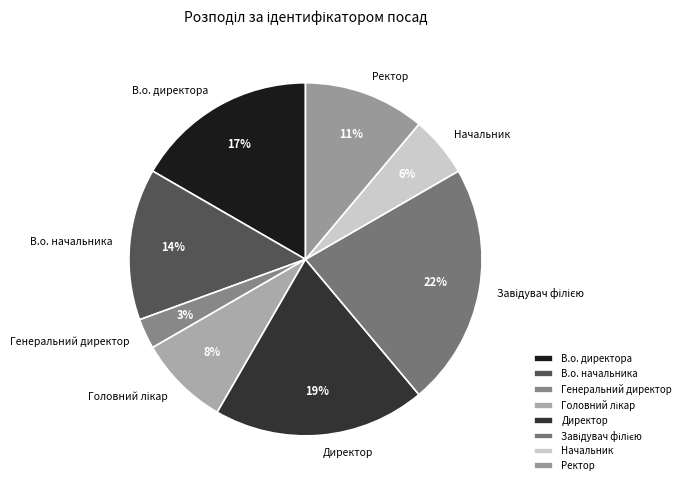

Between Директор and Начальник, which is larger?

Директор